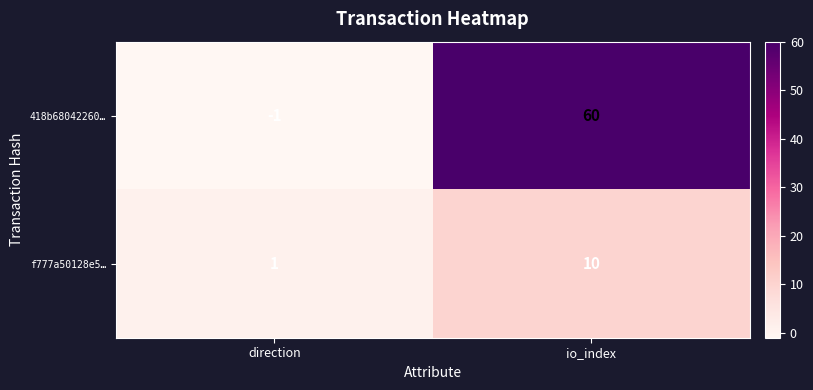

Rank the series at direction from highest to lowest value.

f777a50128e5…, 418b68042260…